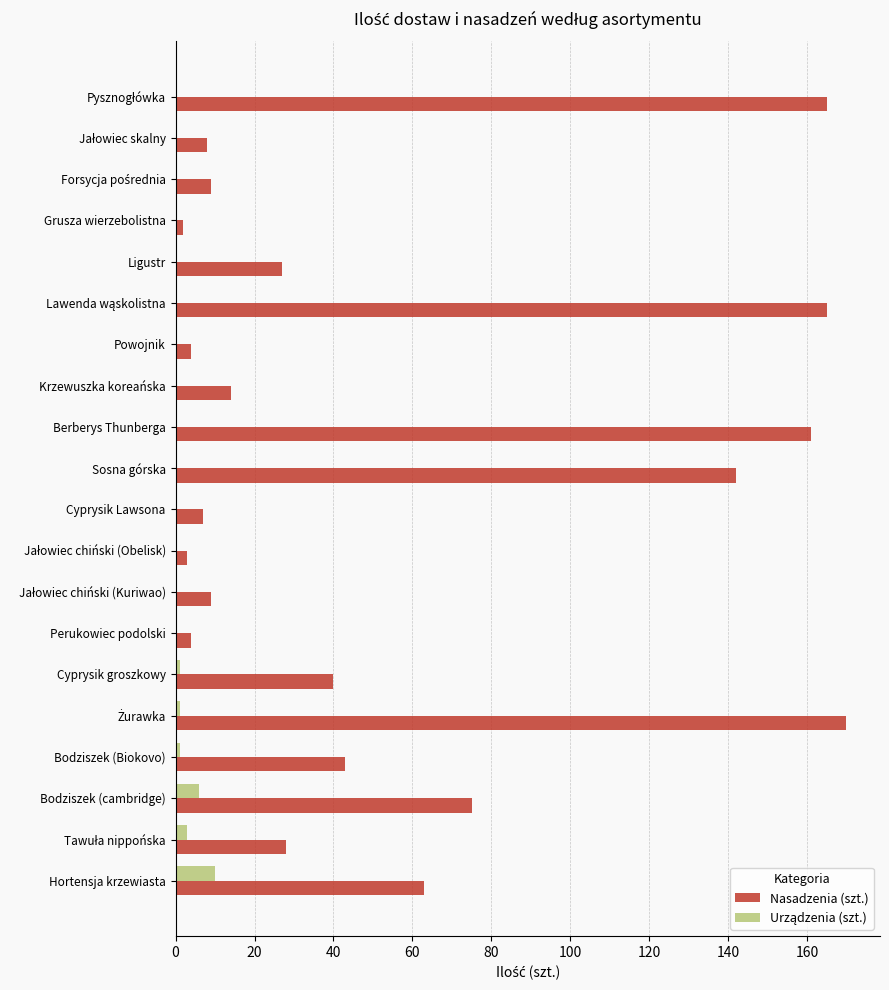

What is the greatest value displayed?

170